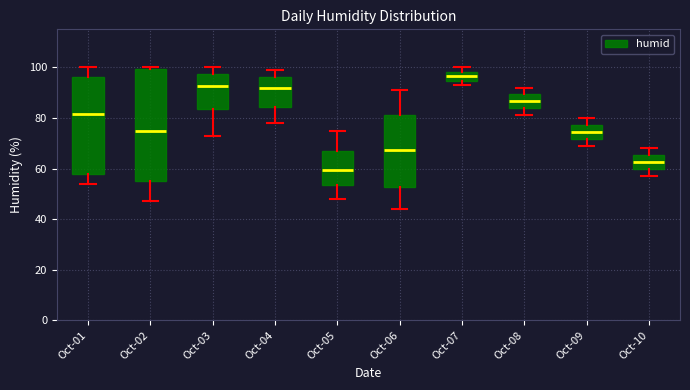

Reading left to right, read every box against the y-axis: the position of its median line, the range the box covers, and the ends of its whiskers. The values are not printed on the chart, so give them approximately, as read against the axis.

Oct-01: median 82, box 58 to 96, whiskers 54 to 100
Oct-02: median 76, box 56 to 100, whiskers 48 to 100 (just above the box's upper edge)
Oct-03: median 92, box 84 to 98, whiskers 74 to 100
Oct-04: median 92, box 84 to 96, whiskers 78 to 100
Oct-05: median 60, box 54 to 66, whiskers 48 to 76
Oct-06: median 68, box 52 to 82, whiskers 44 to 92
Oct-07: median 96, box 94 to 98, whiskers 94 (just below the box's lower edge) to 100
Oct-08: median 86, box 84 to 90, whiskers 82 to 92
Oct-09: median 74, box 72 to 78, whiskers 70 to 80
Oct-10: median 62, box 60 to 66, whiskers 58 to 68